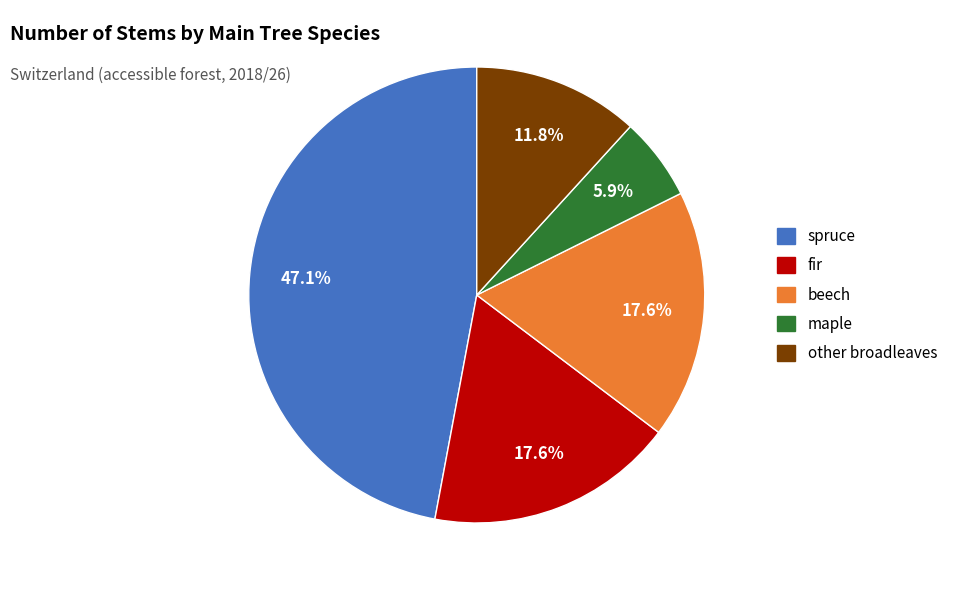

Count the number of slices in the pie.

5